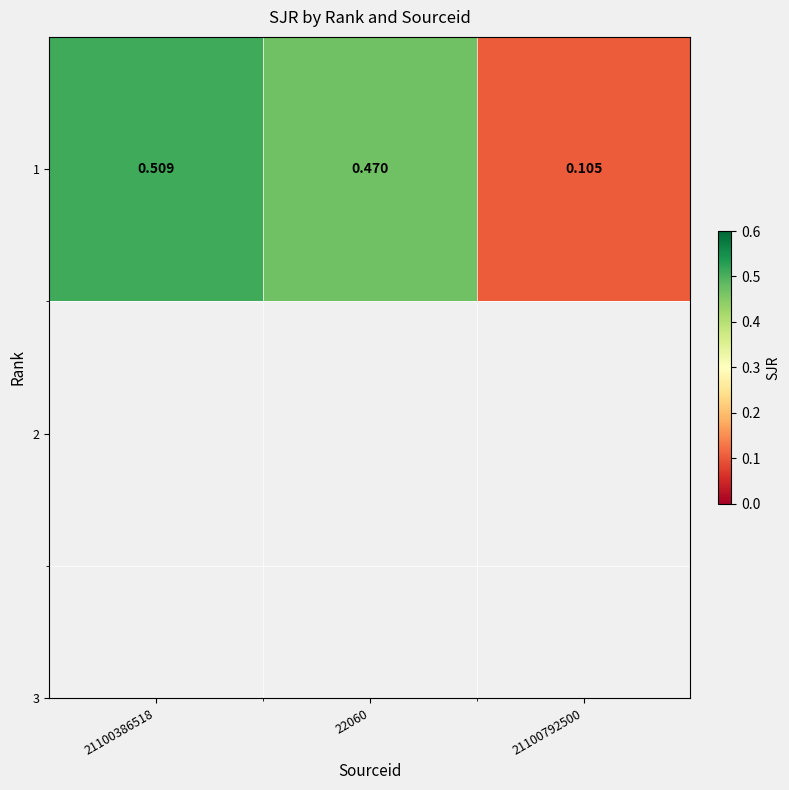

Count the values in the range 0 to 1.

3